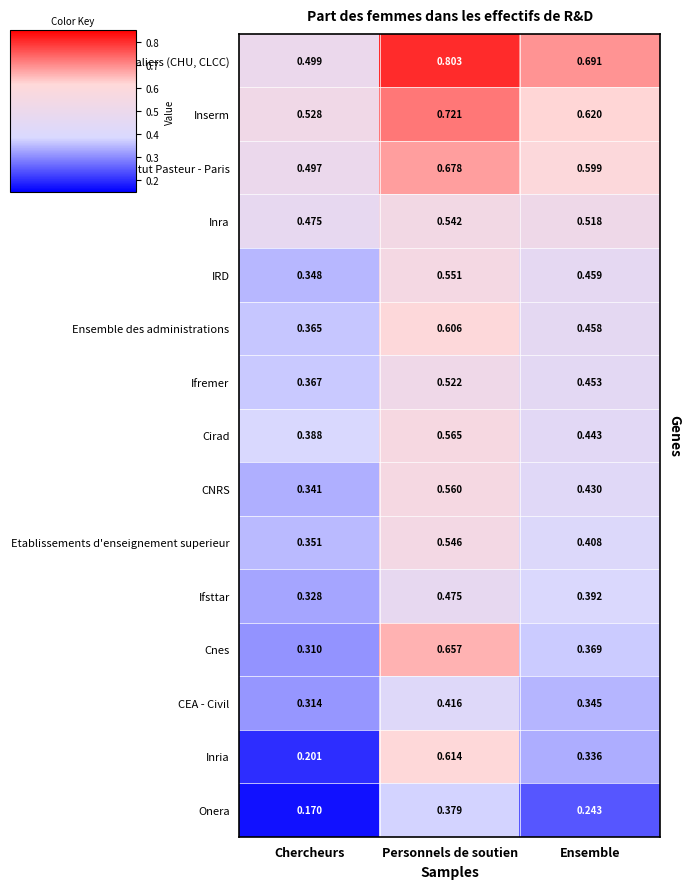

At which label does Cirad reach its peak?

Personnels de soutien